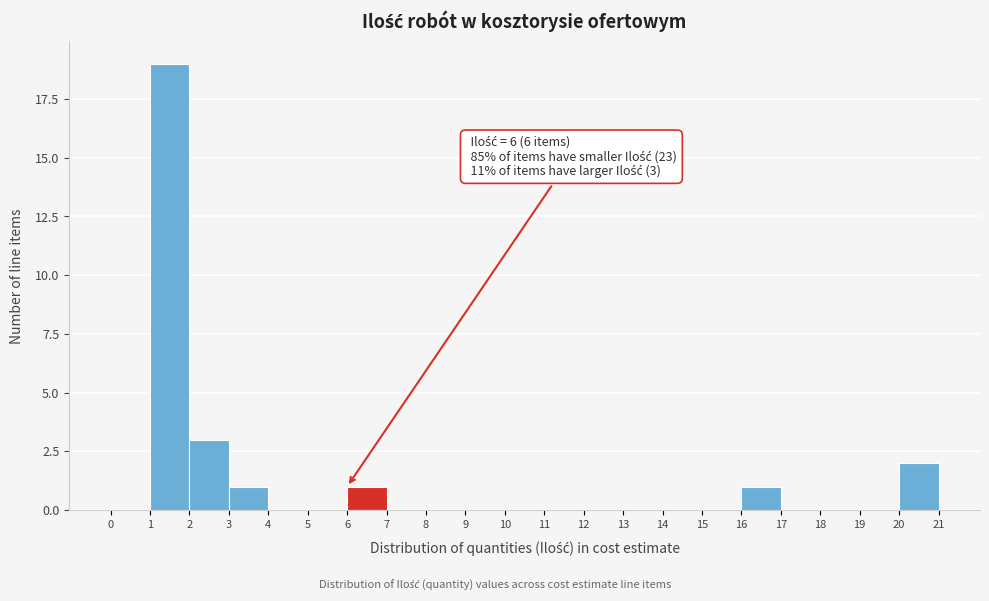

Which range on the x-axis has the tallest bar?

1 to 2